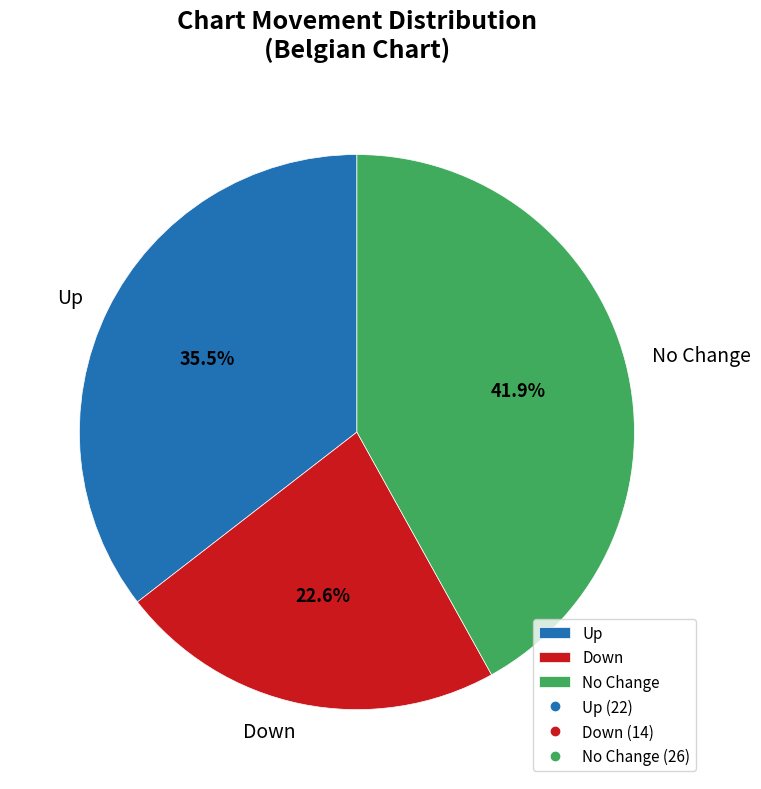

Rank the categories by value from highest to lowest.

No Change, Up, Down